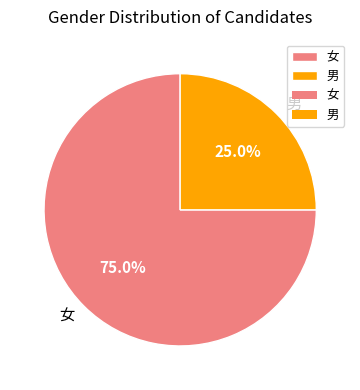

Is there any slice that represents more than half of the pie?

Yes